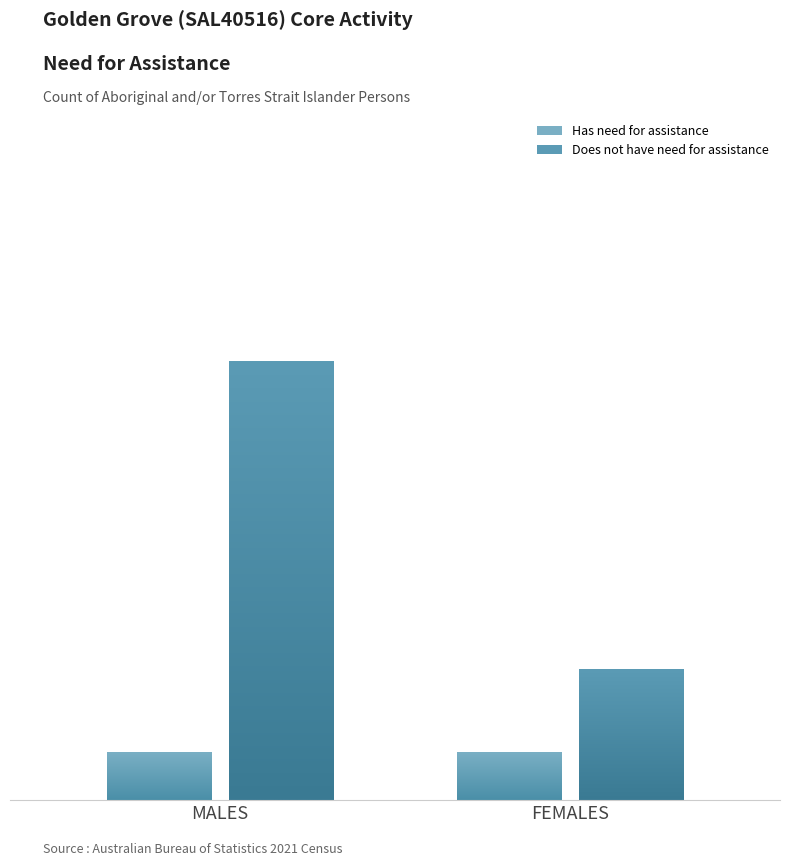

At which category is the sum across all series the highest?

MALES